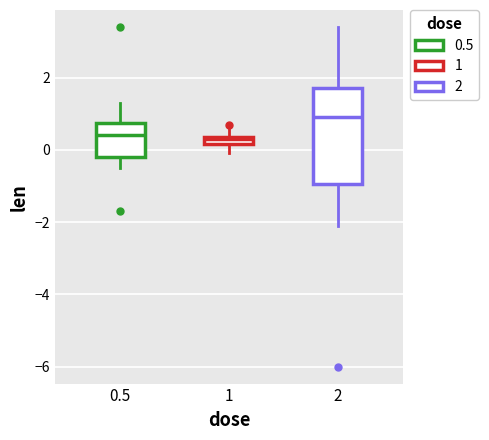

Comparing the boxes themselves (not the whiskers), which one is the tallest?

2